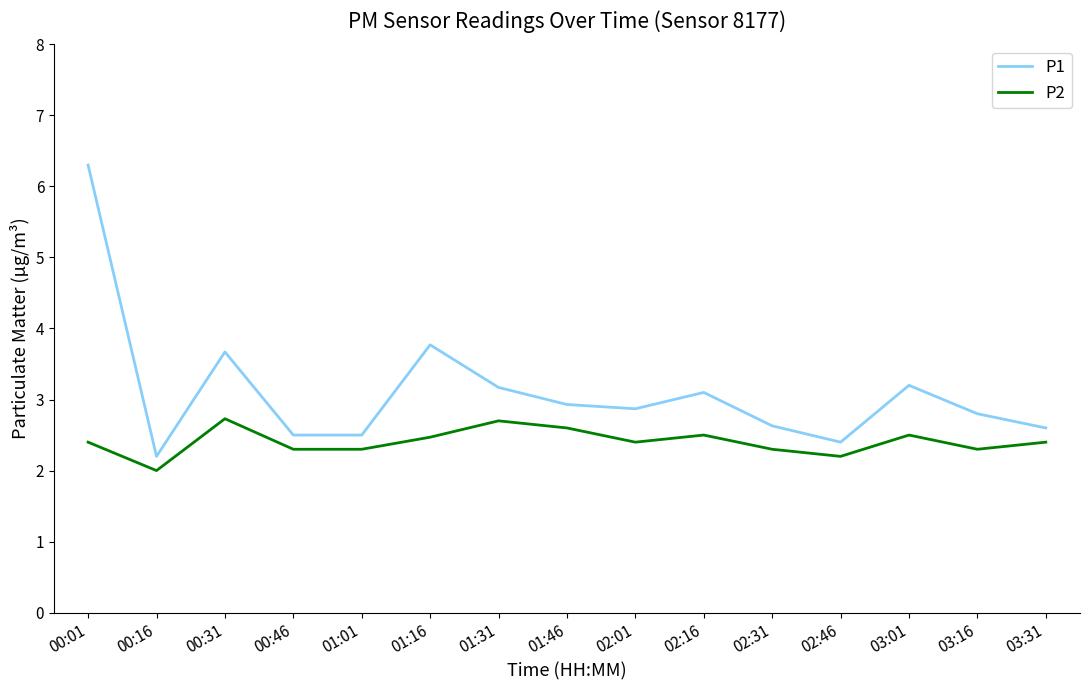

Reading right to left, transcribe all the data shown in this chart.

P1: 03:31=2.6	03:16=2.8	03:01=3.2	02:46=2.4	02:31=2.6	02:16=3.1	02:01=2.9	01:46=2.9	01:31=3.2	01:16=3.8	01:01=2.5	00:46=2.5	00:31=3.7	00:16=2.2	00:01=6.3
P2: 03:31=2.4	03:16=2.3	03:01=2.5	02:46=2.2	02:31=2.3	02:16=2.5	02:01=2.4	01:46=2.6	01:31=2.7	01:16=2.5	01:01=2.3	00:46=2.3	00:31=2.7	00:16=2.0	00:01=2.4